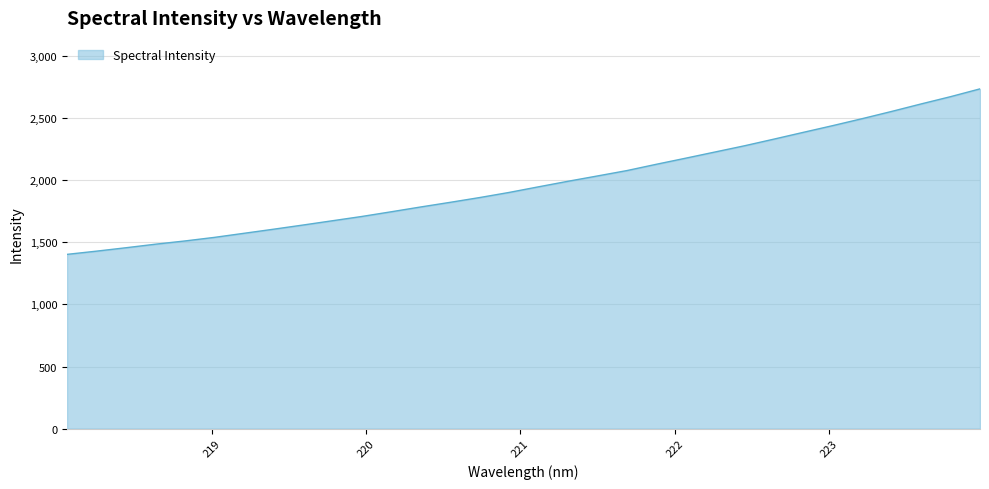

What is the difference between the maximum and minimum values?

1332.7